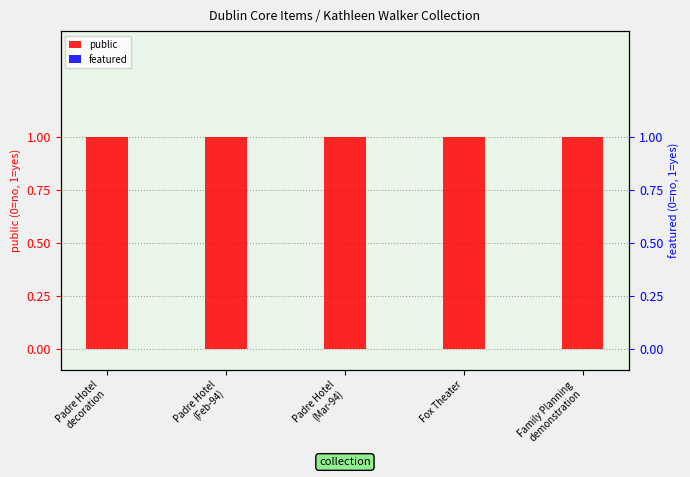

What are all the series names shown in the legend?

public, featured